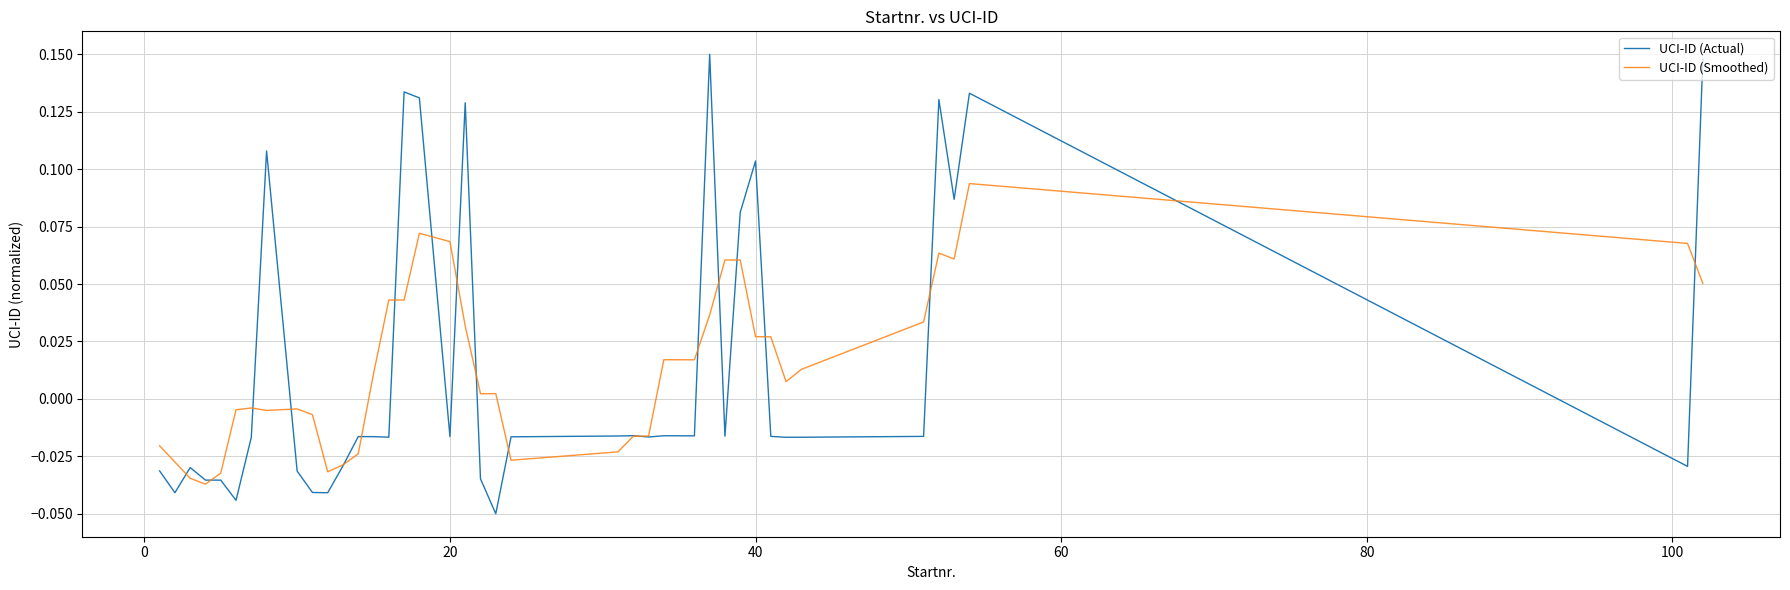

True or false: UCI-ID (Actual) and UCI-ID (Smoothed) intersect in this chart.

True